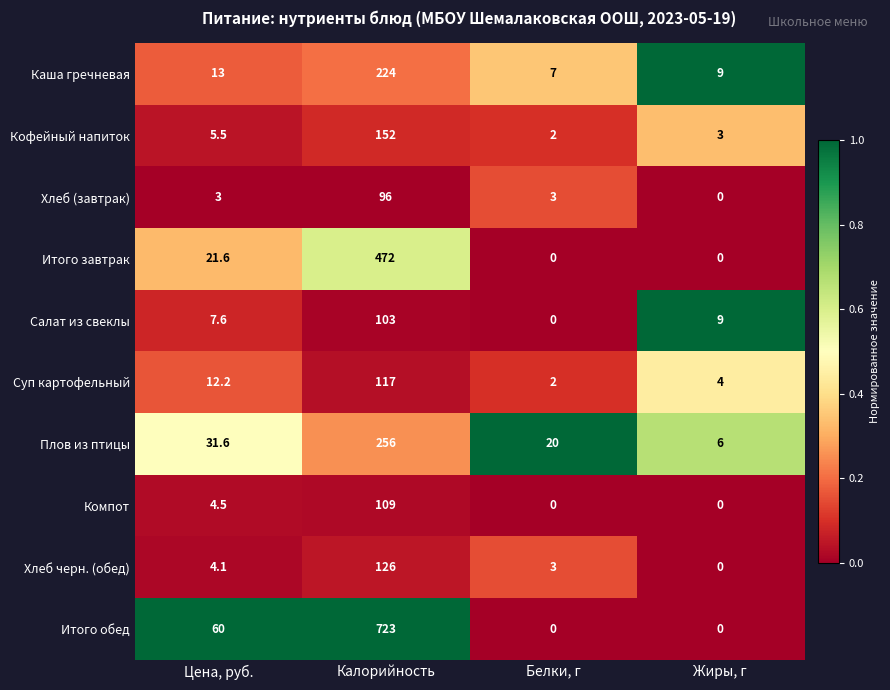

Is it true that Плов из птицы equals 1.8 at Жиры, г?

False